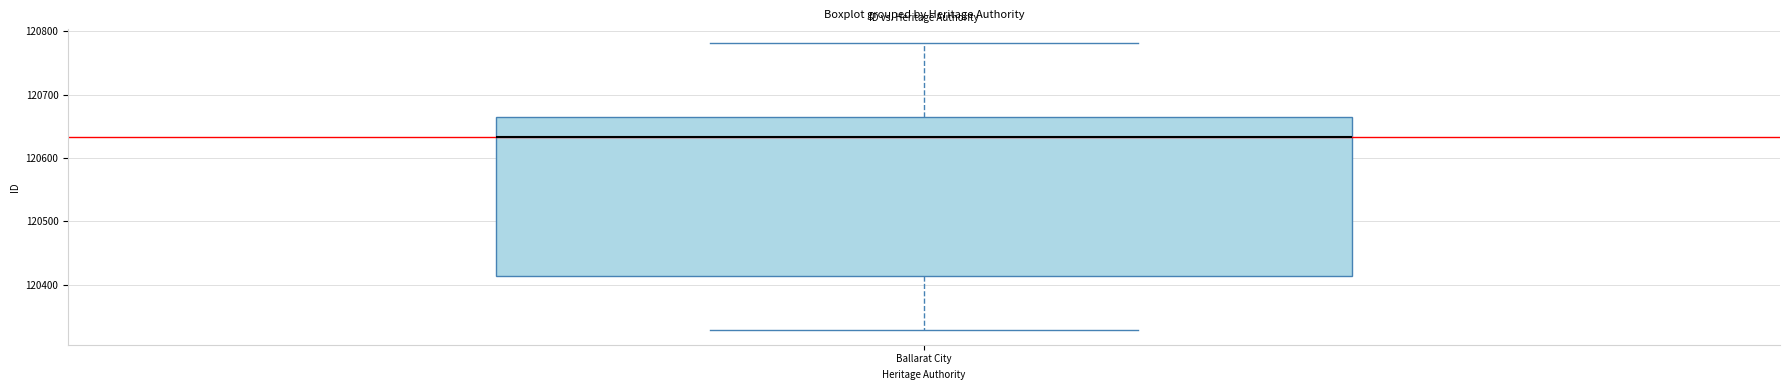

Where does the lower whisker of the box for Ballarat City end on the y-axis? The values are not printed on the chart, so give them approximately, as read against the axis.

120330